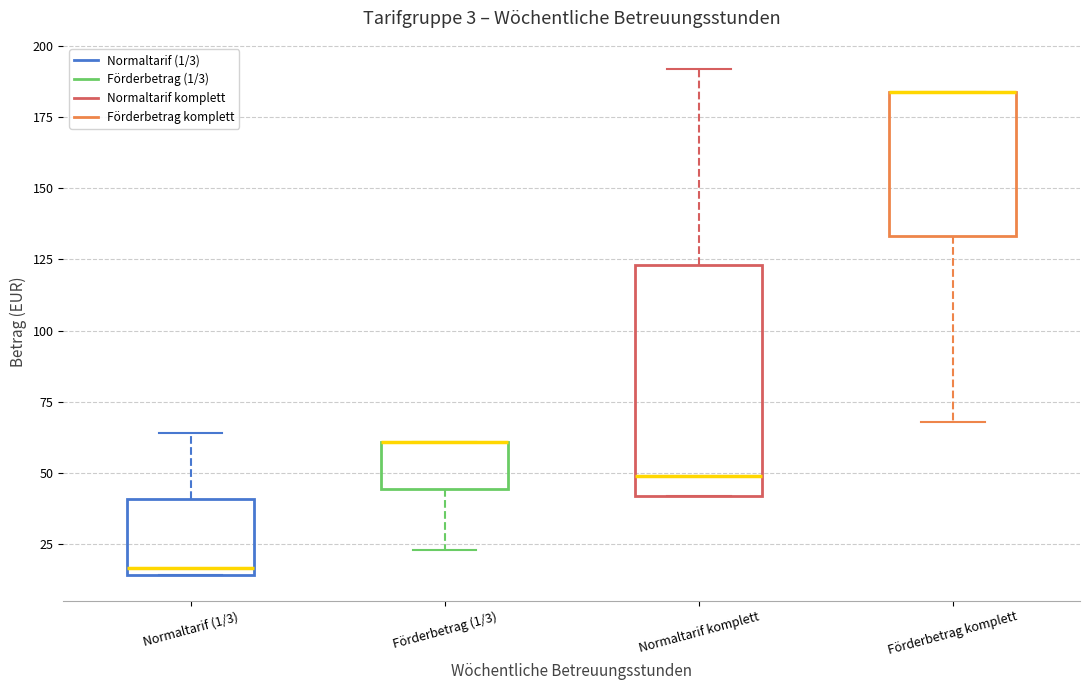

Which box is the tallest, from its lower edge to its upper edge?

Normaltarif komplett